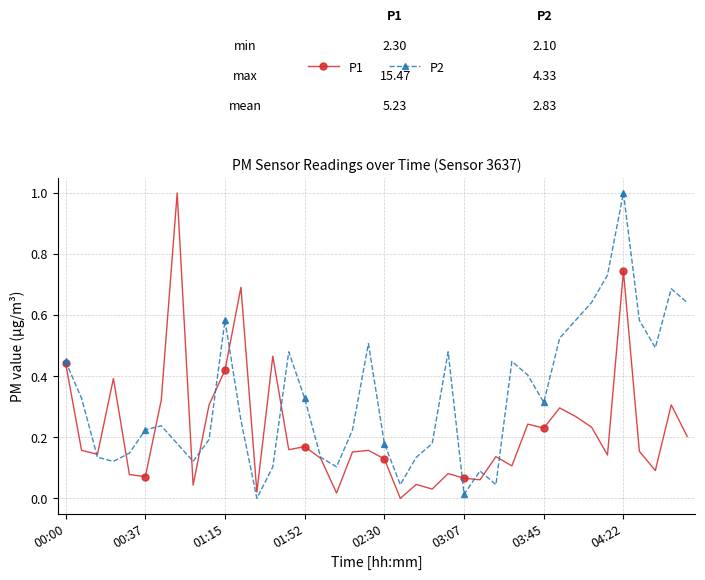

What is the highest value of the P2 series?

1.0